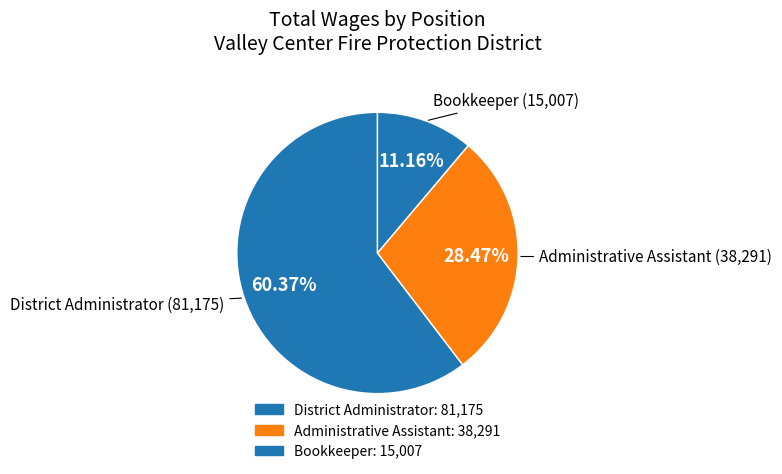

Rank the categories by value from highest to lowest.

District Administrator, Administrative Assistant, Bookkeeper